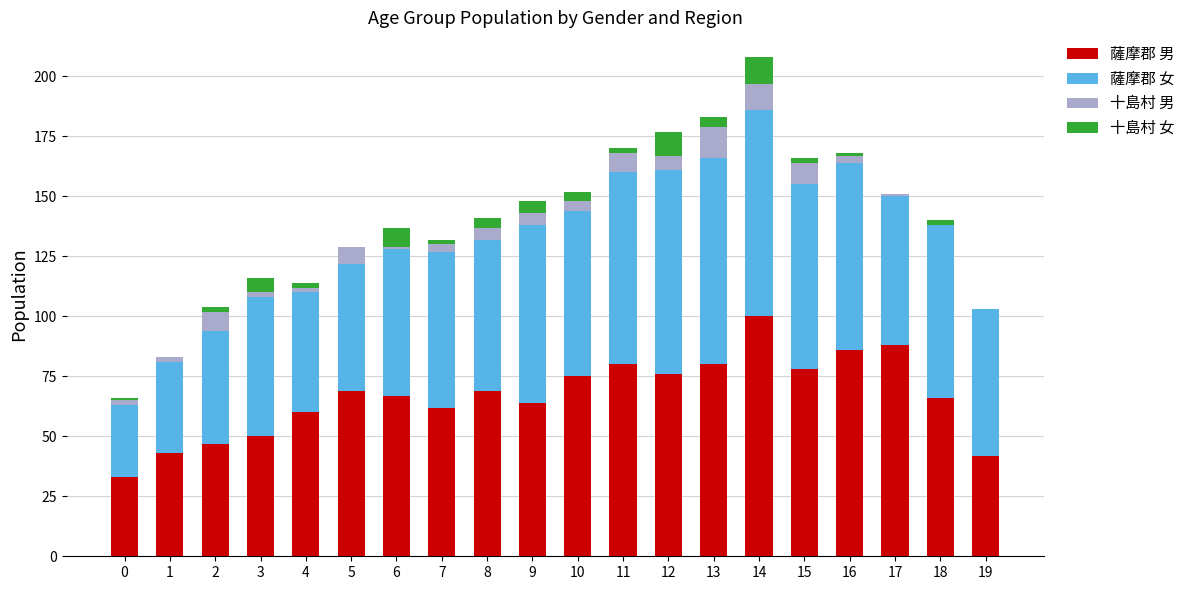

The 薩摩郡 男 series shows 80 at 11. True or false?

True